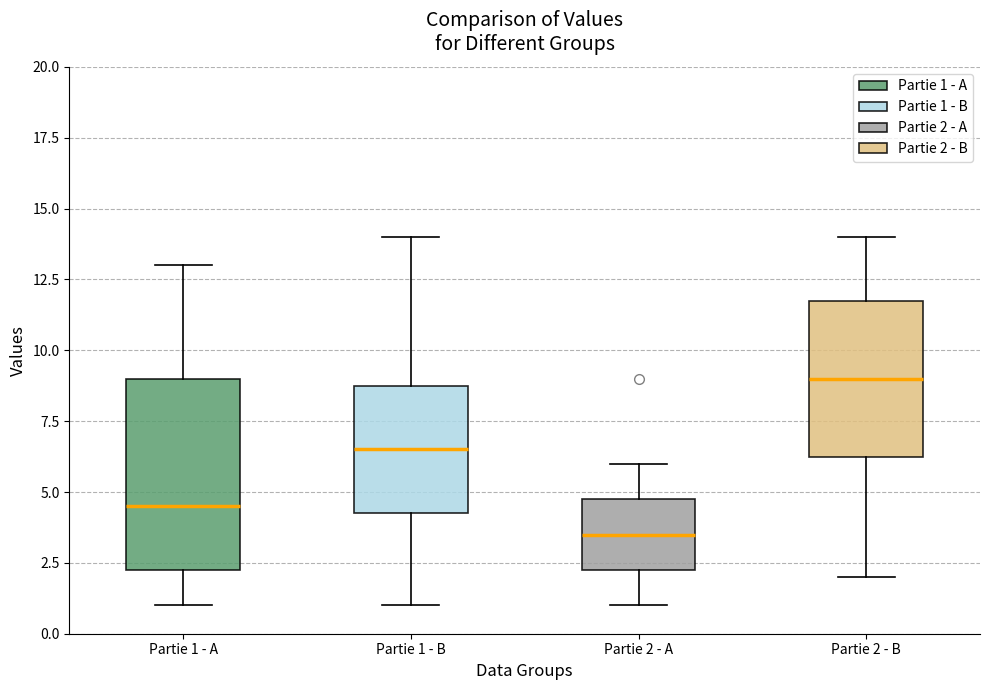

Where does the lower whisker of the box for Partie 1 - A end on the y-axis? The values are not printed on the chart, so give them approximately, as read against the axis.

1.0